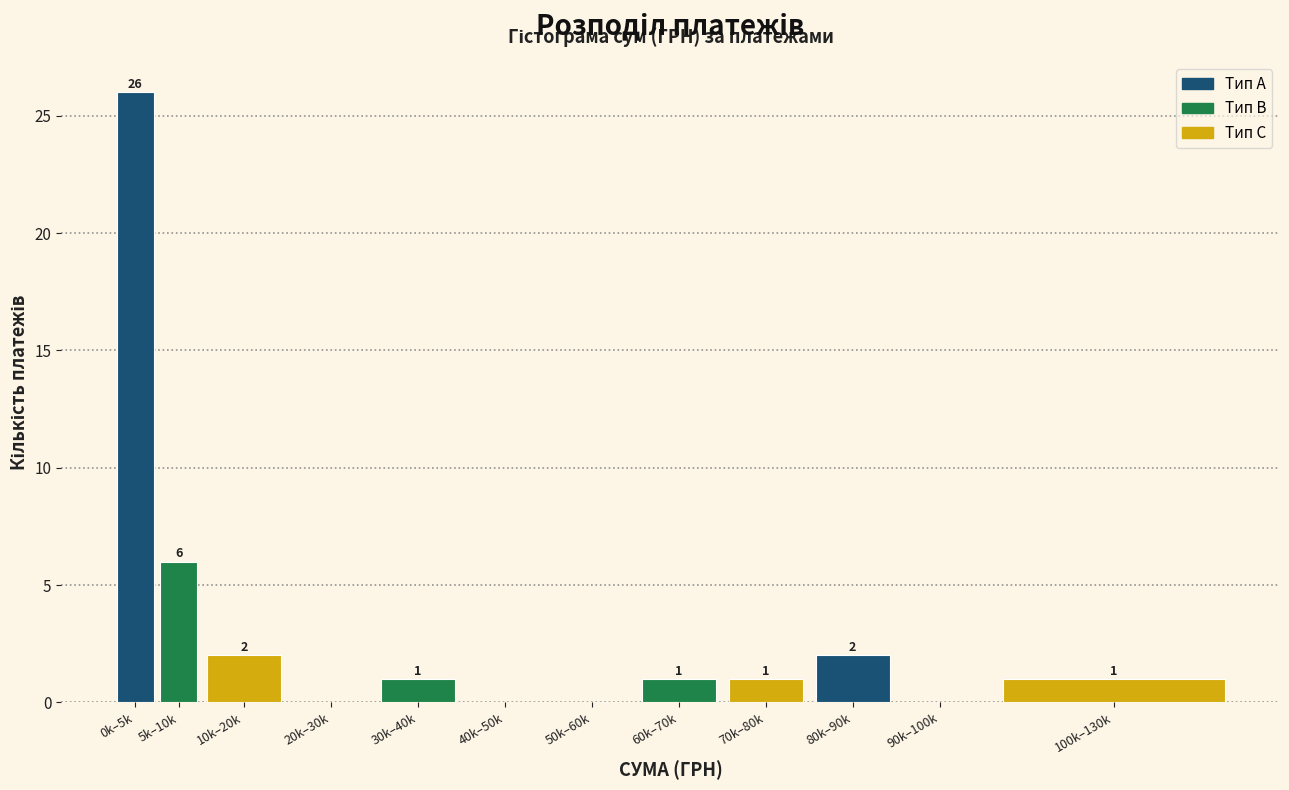

At which label is the value closest to 13?

5k–10k